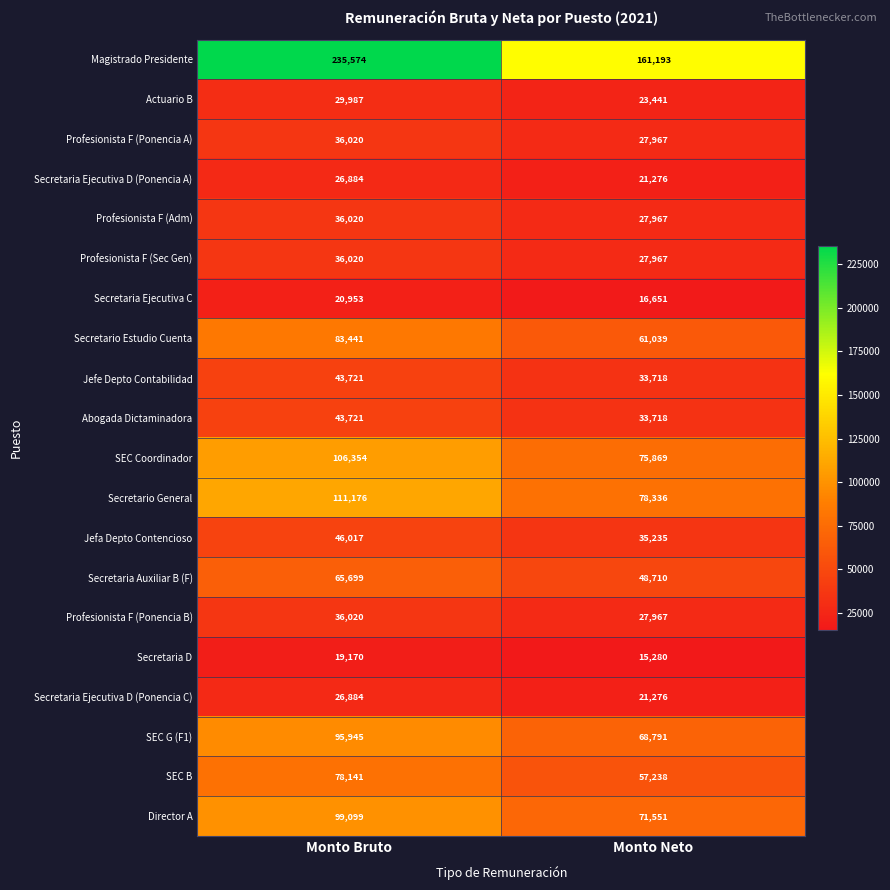

What is the total value across all series at Monto Bruto?

1276846